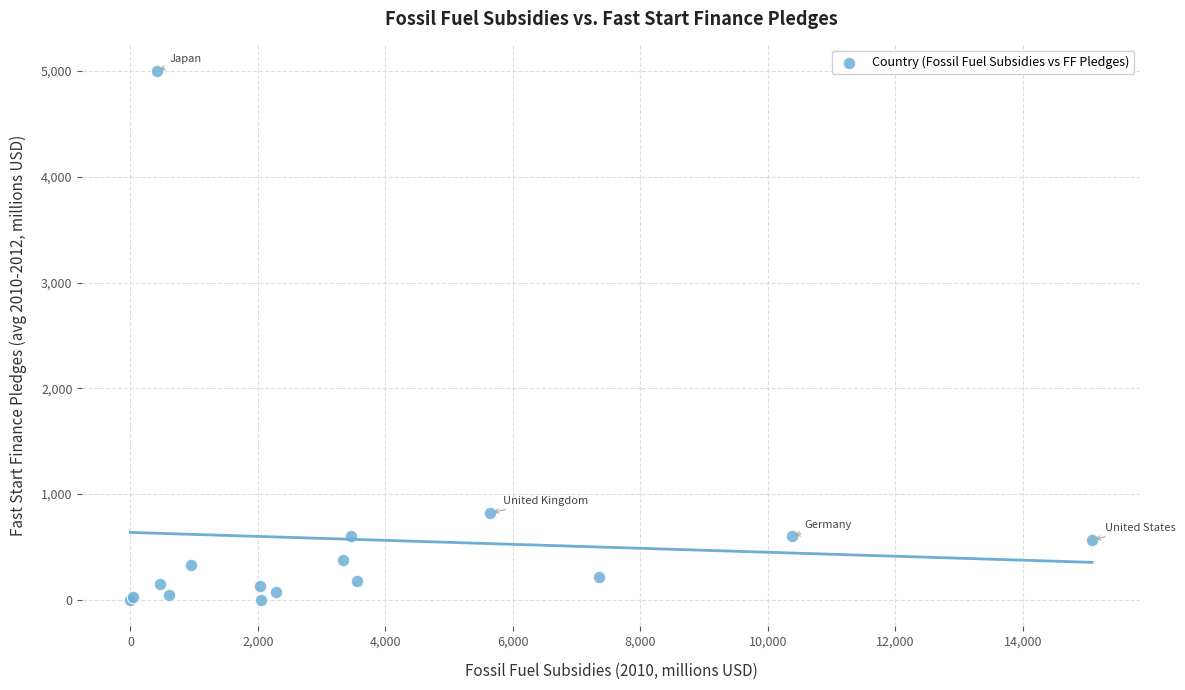

What Y value in the scatter plot is closest to 2500?

823.7